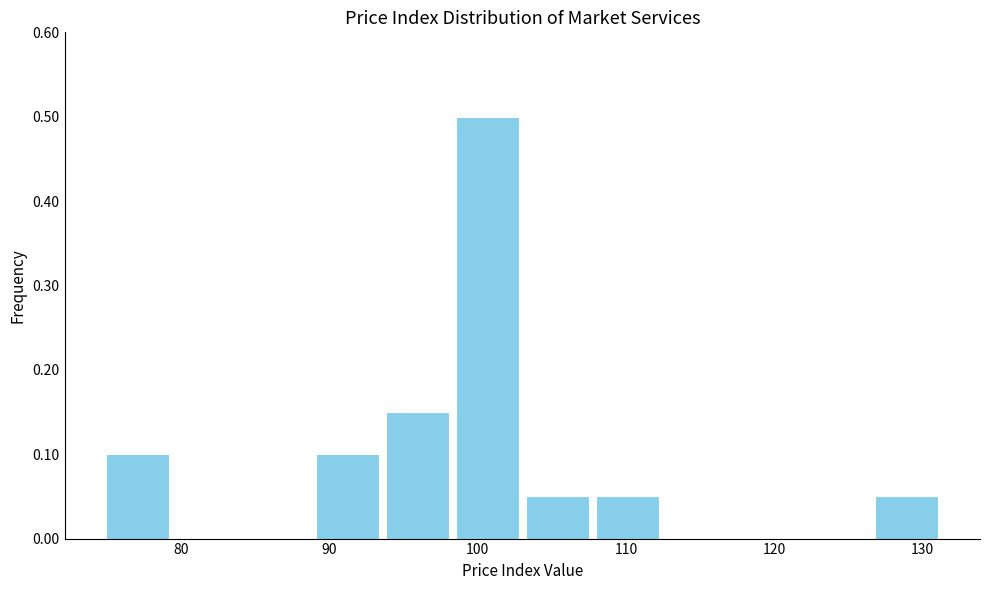

Over which range of the x-axis is the bar tallest?

98 to 103